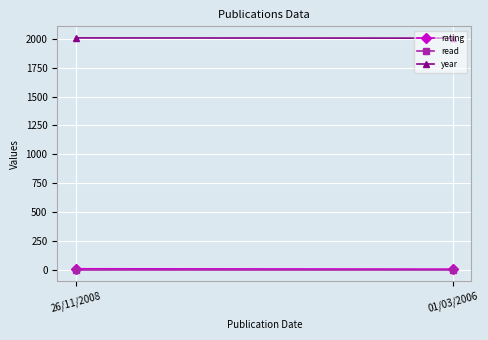

List the series in order of their peak value, highest first.

year, rating, read